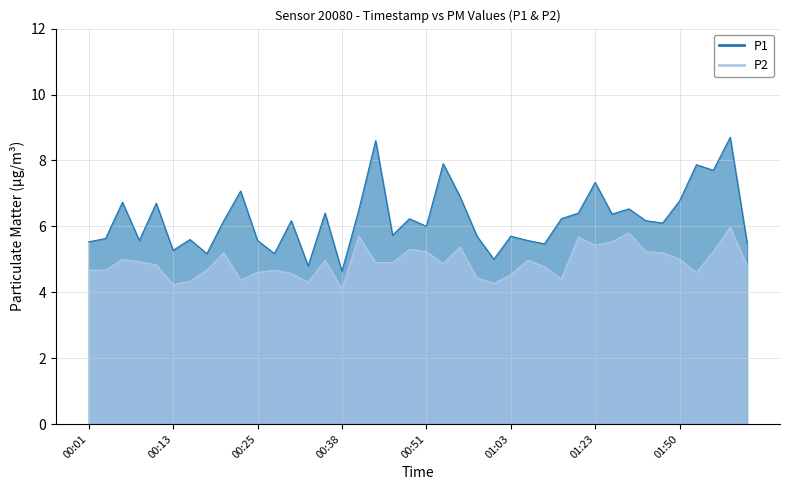

Which series has the largest range (max minus min)?

P1